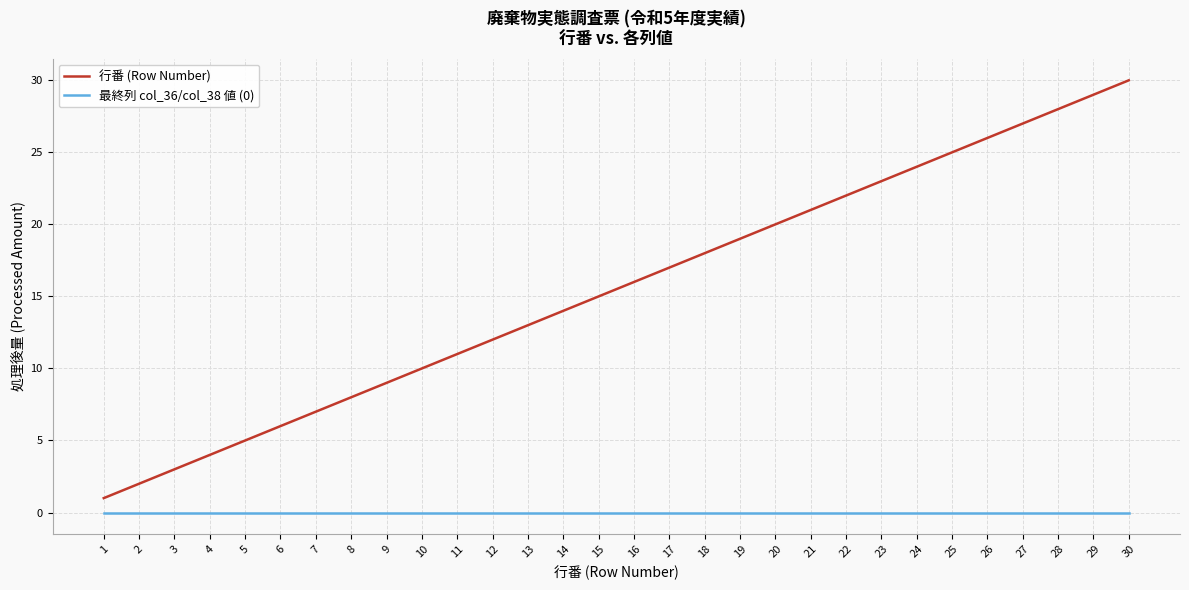

The 行番 (Row Number) series shows 10 at 10. True or false?

True